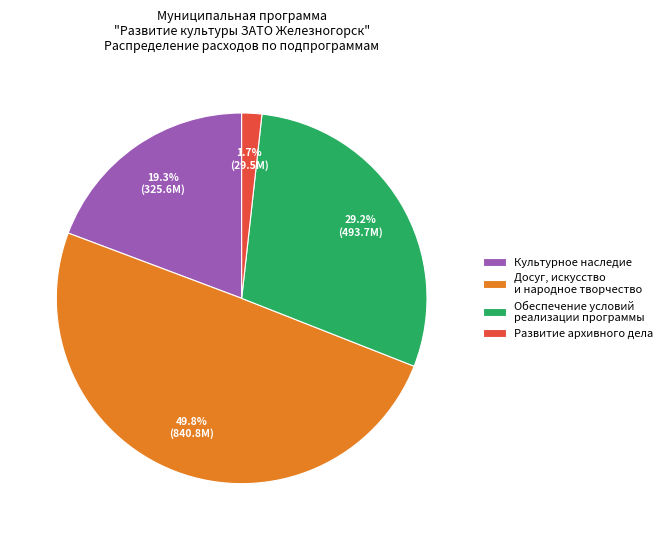

Rank the categories by value from lowest to highest.

Развитие архивного дела, Культурное наследие, Обеспечение условий реализации программы, Досуг, искусство и народное творчество